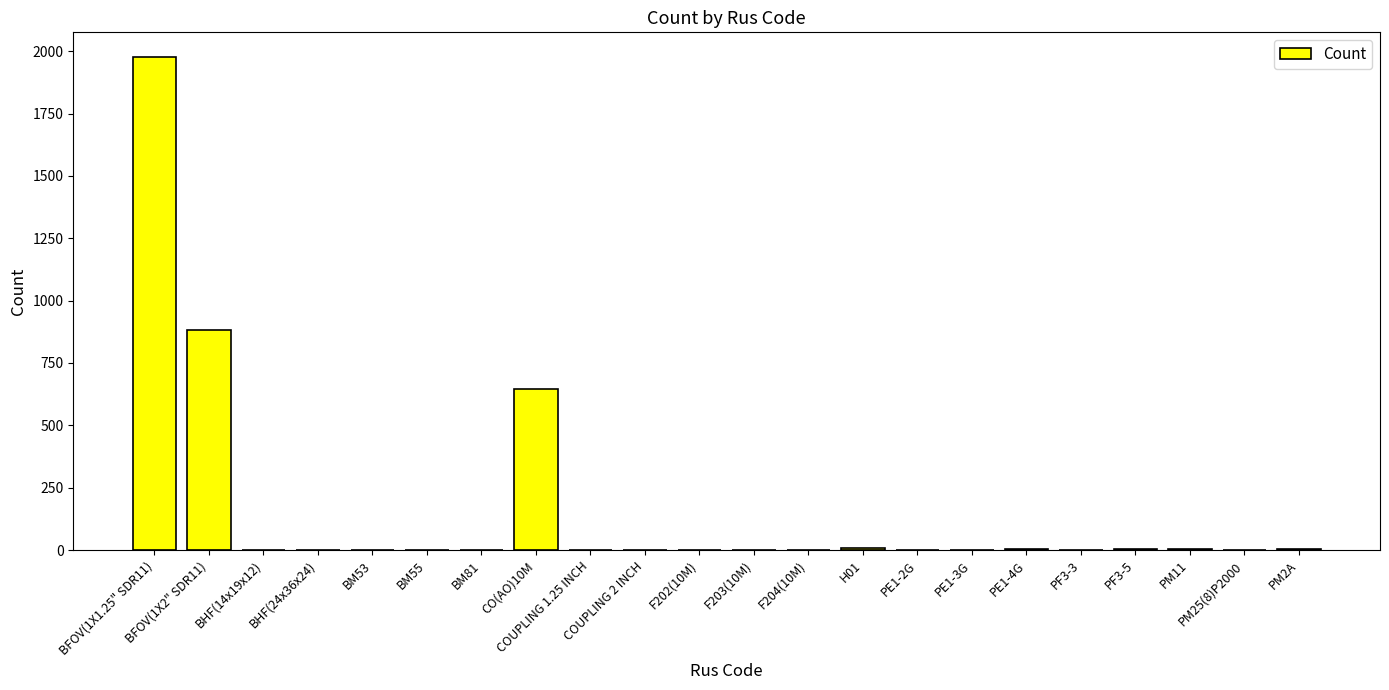

What is the sum of all values?

3546.7